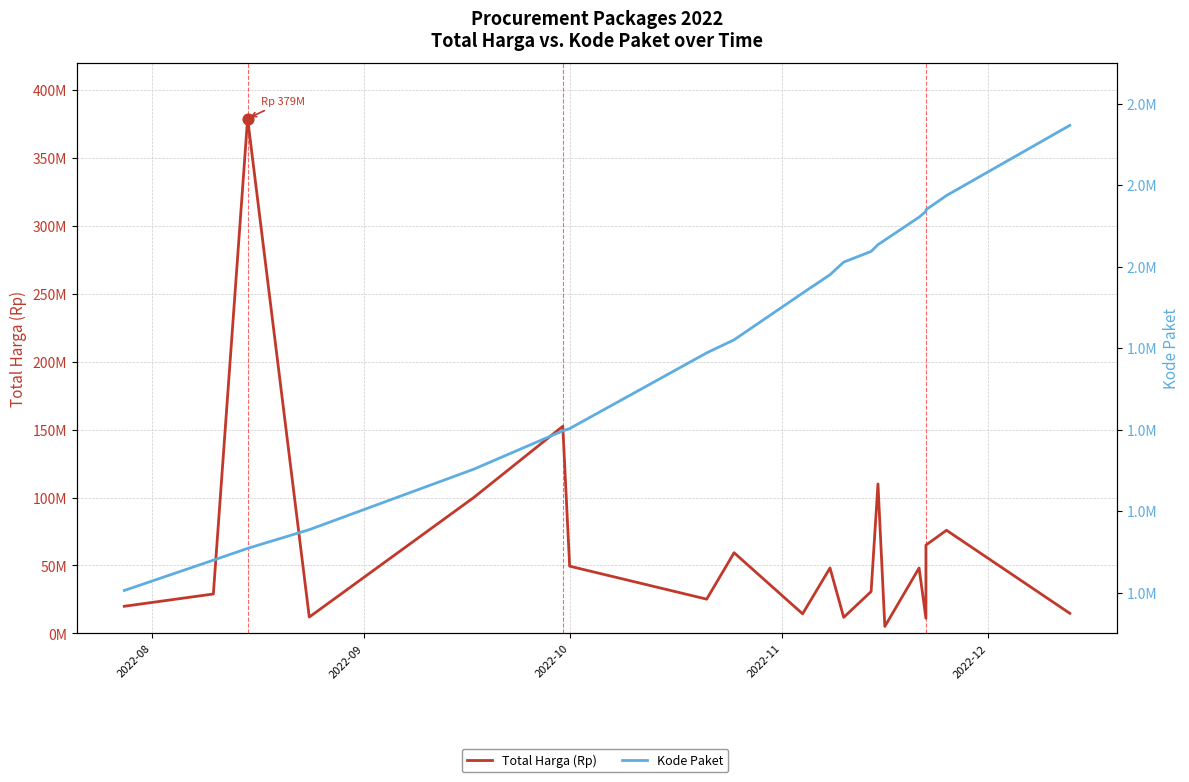

Which series reaches the maximum Y coordinate?

Total Harga (Rp)